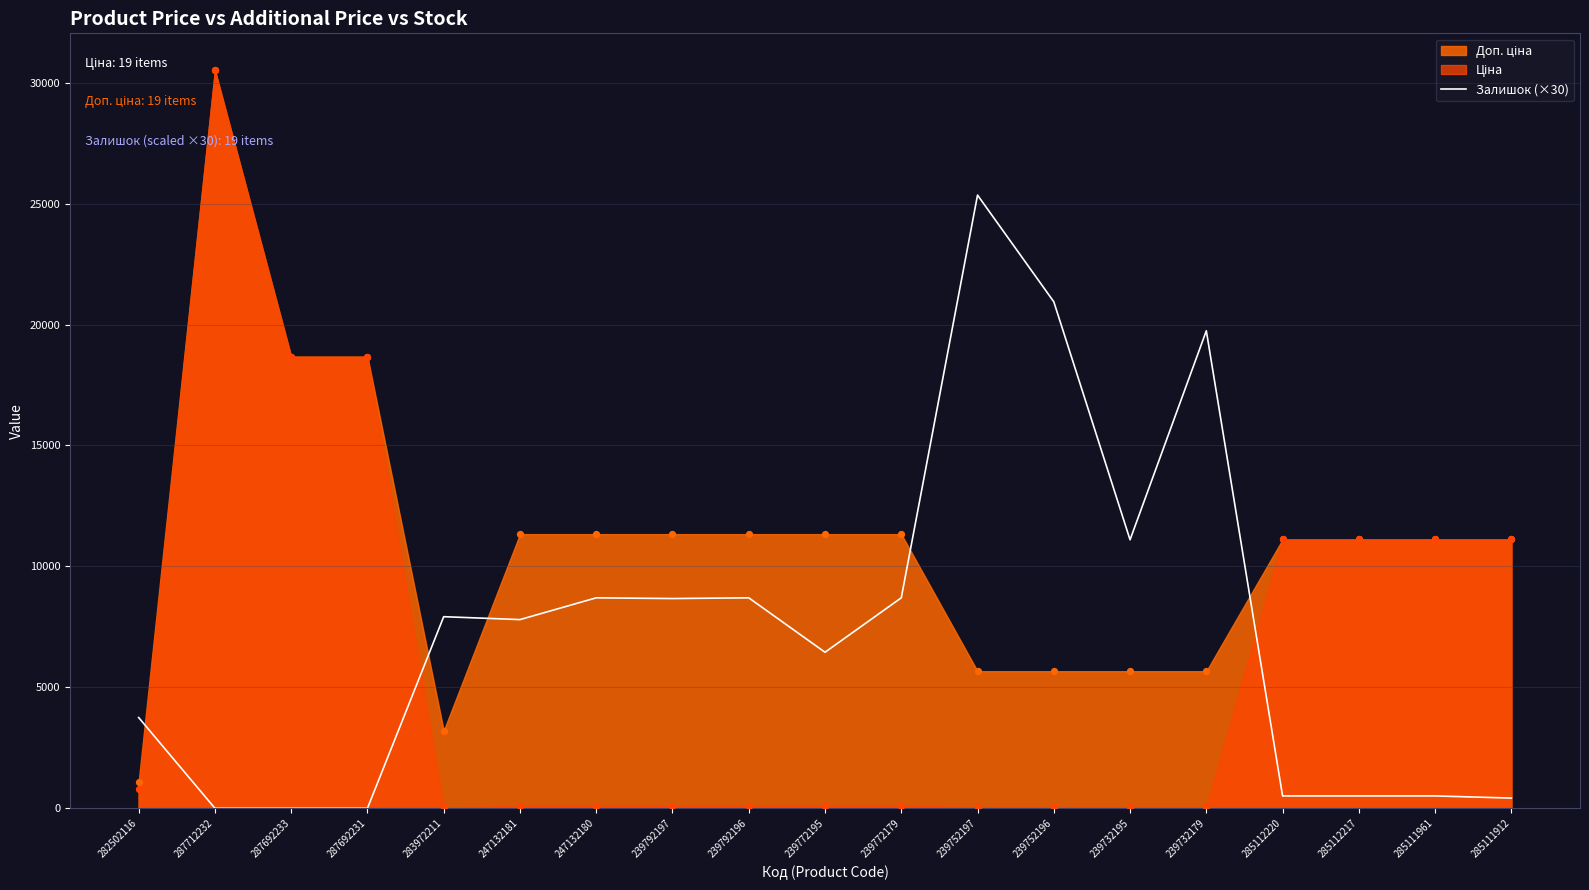

Is it true that Залишок (×30) equals 7920 at 283972211?

True